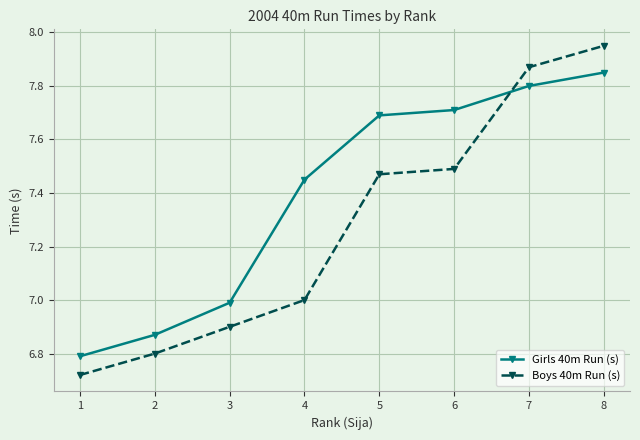

Where do Boys 40m Run (s) and Girls 40m Run (s) first cross each other?

6 and 7